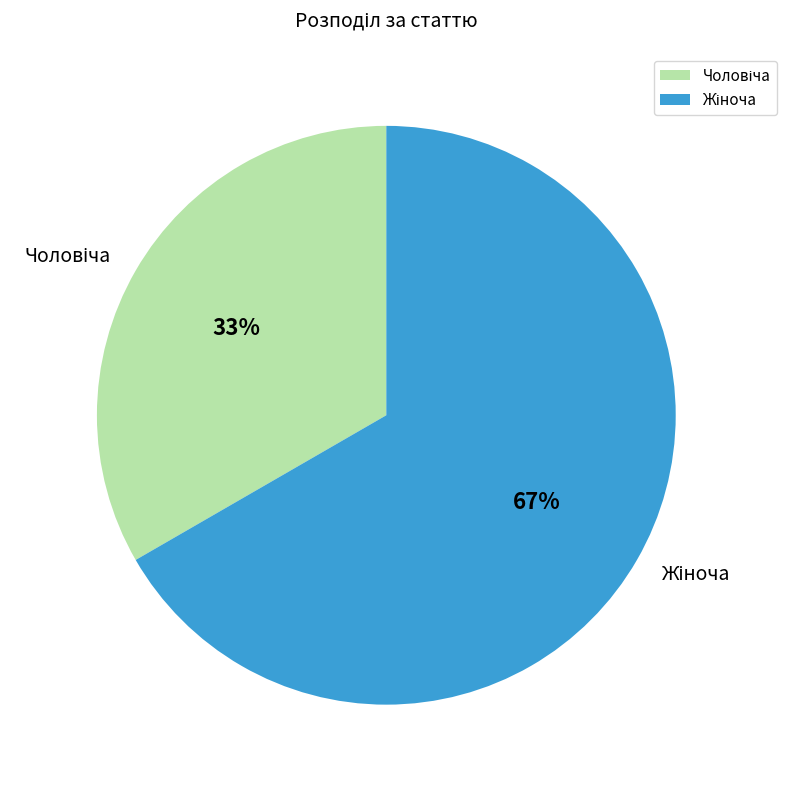

Is there a majority slice in this chart?

Yes